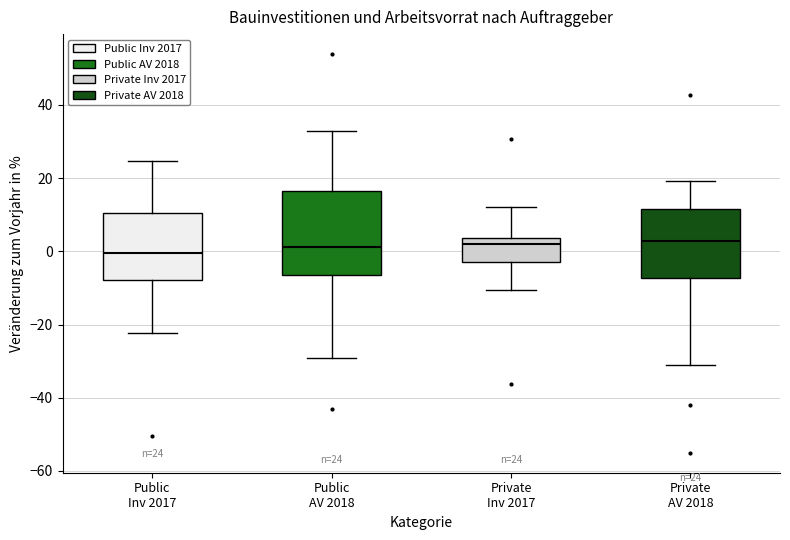

Which box is the tallest, from its lower edge to its upper edge?

Public AV 2018